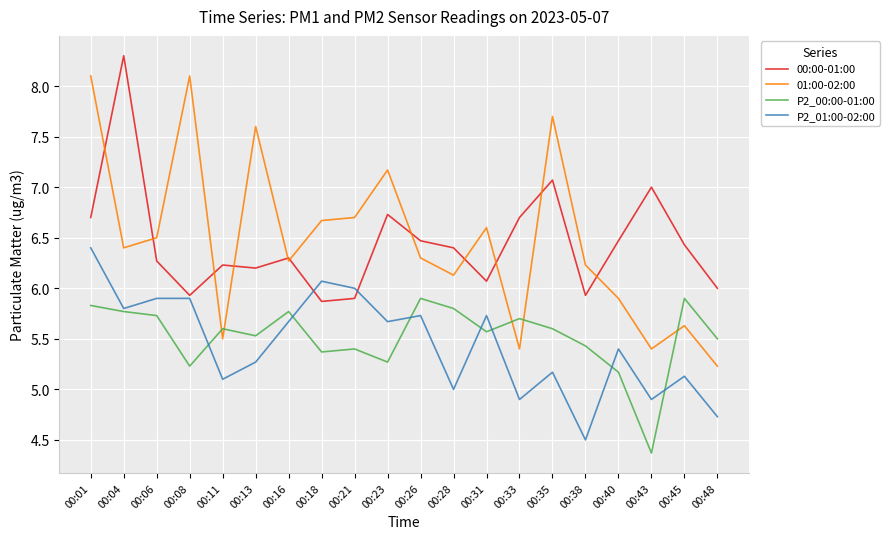

The 01:00-02:00 series shows 9.6 at 00:38. True or false?

False